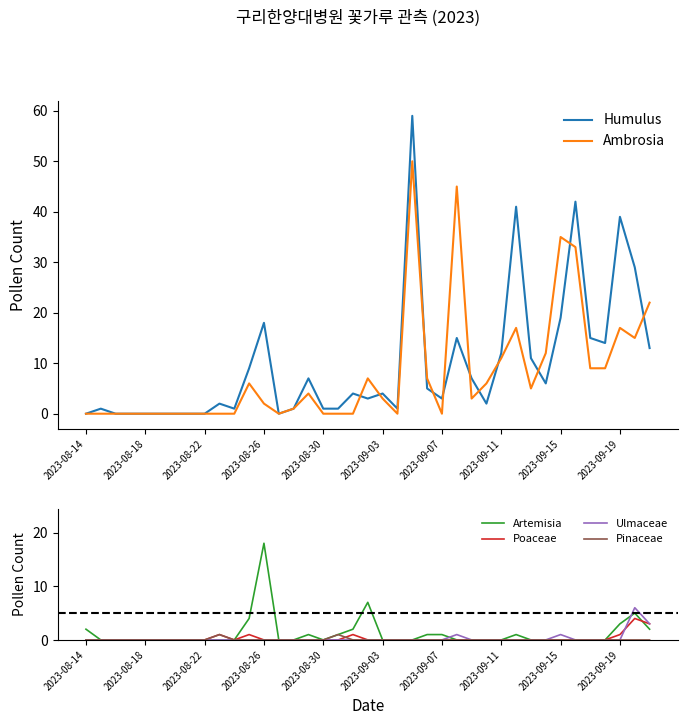

What is the difference between the maximum and minimum values in the Ulmaceae series?

6